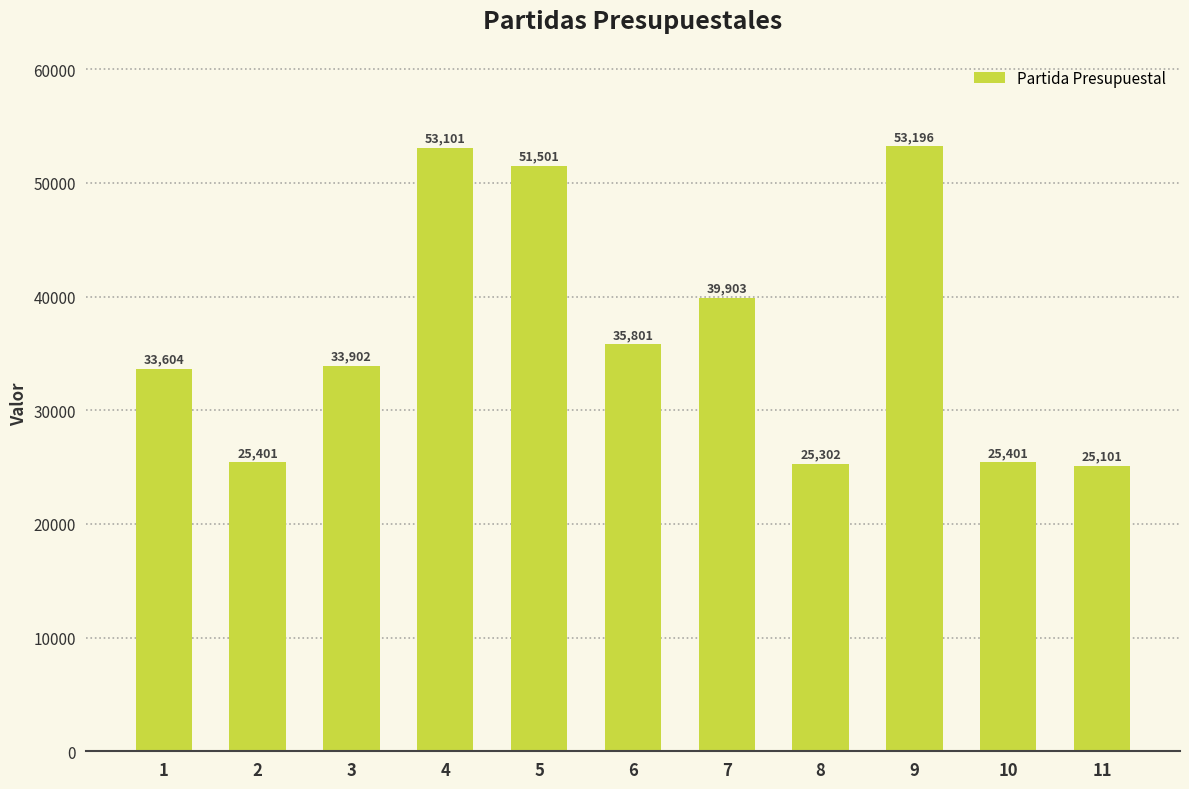

Reading right to left, list all the values displayed in this chart.

25101	25401	53196	25302	39903	35801	51501	53101	33902	25401	33604